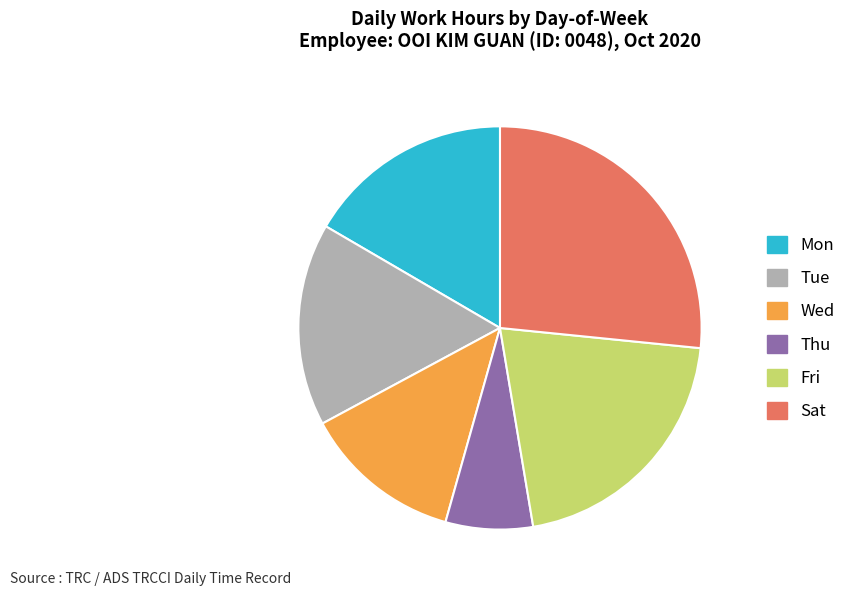

How many segments does this pie chart have?

6